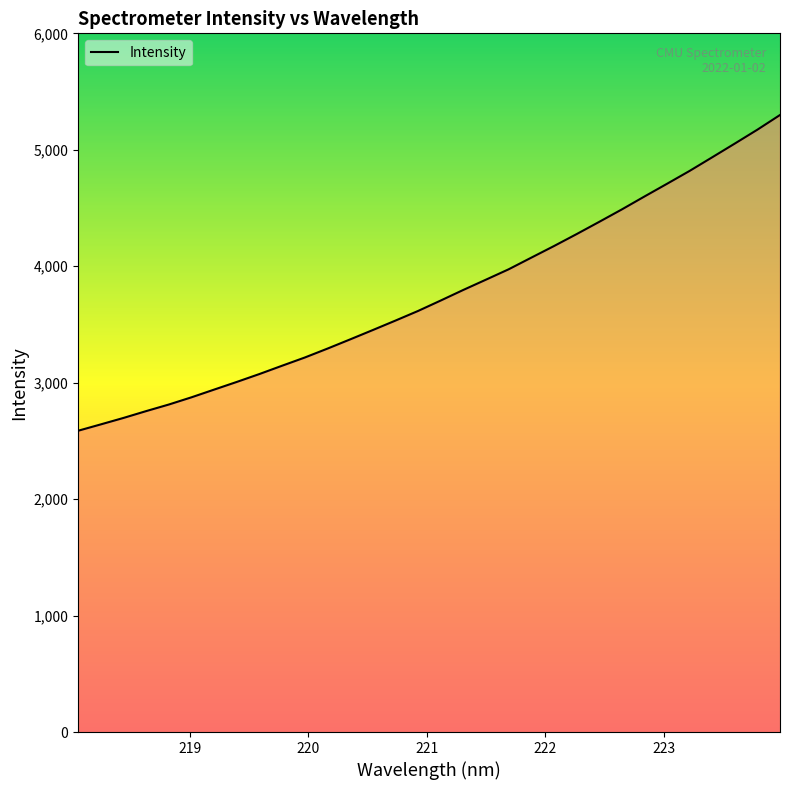

What is the smallest value displayed?

2587.3